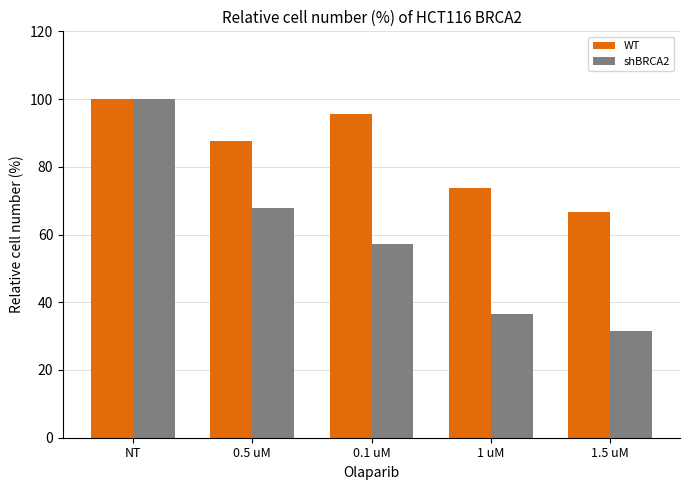

Which label corresponds to the smallest value in the chart?

1.5 uM